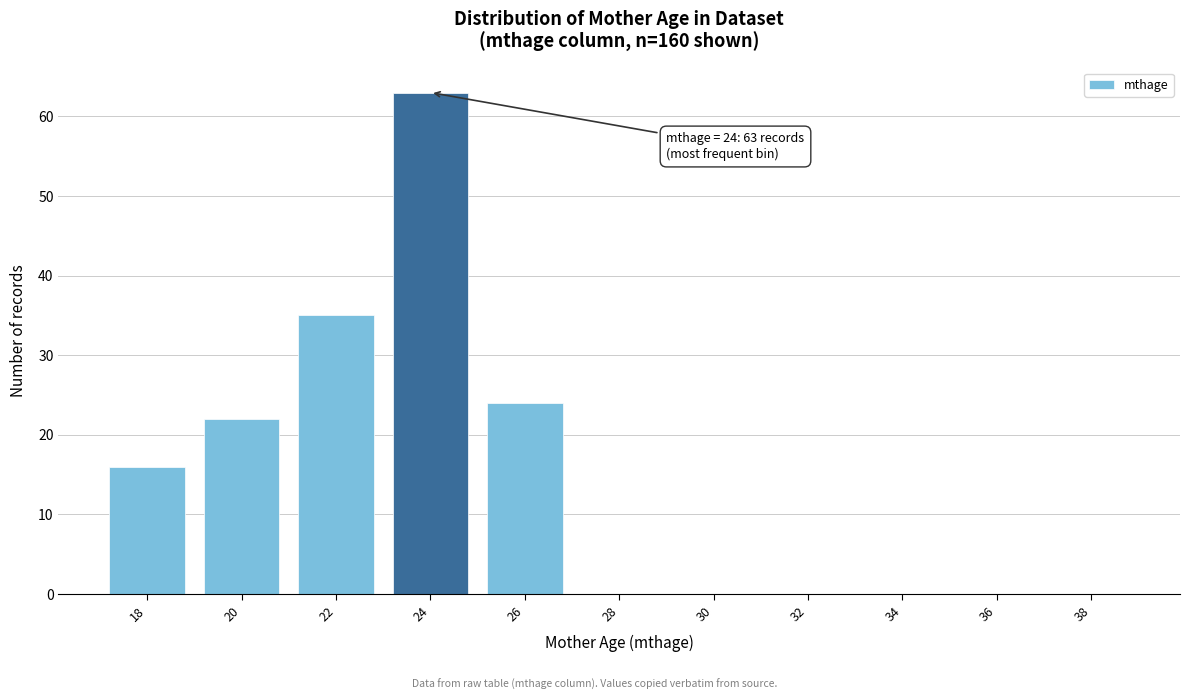

Reading left to right, transcribe all the data shown in this chart.

18=16	20=22	22=35	24=63	26=24	28=0	30=0	32=0	34=0	36=0	38=0